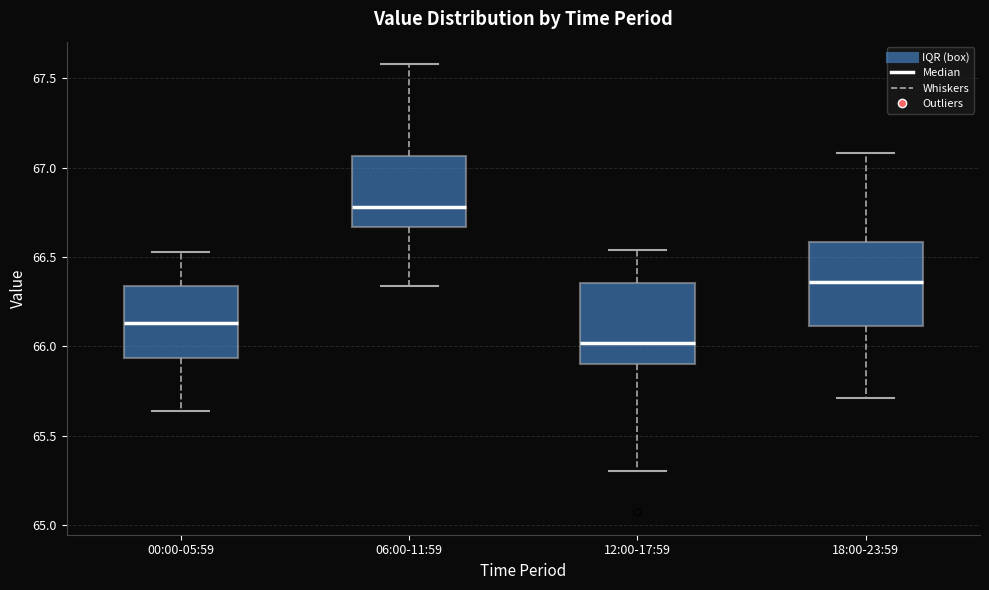

Reading left to right, transcribe this box plot: for each box, give where its median line is, the range the box spans, and where its two whiskers end, as read against the y-axis. The values are not printed on the chart, so give them approximately, as read against the axis.

00:00-05:59: median 66.15, box 65.95 to 66.35, whiskers 65.65 to 66.55
06:00-11:59: median 66.80, box 66.65 to 67.05, whiskers 66.35 to 67.60
12:00-17:59: median 66.00, box 65.90 to 66.35, whiskers 65.30 to 66.55
18:00-23:59: median 66.35, box 66.10 to 66.60, whiskers 65.70 to 67.10